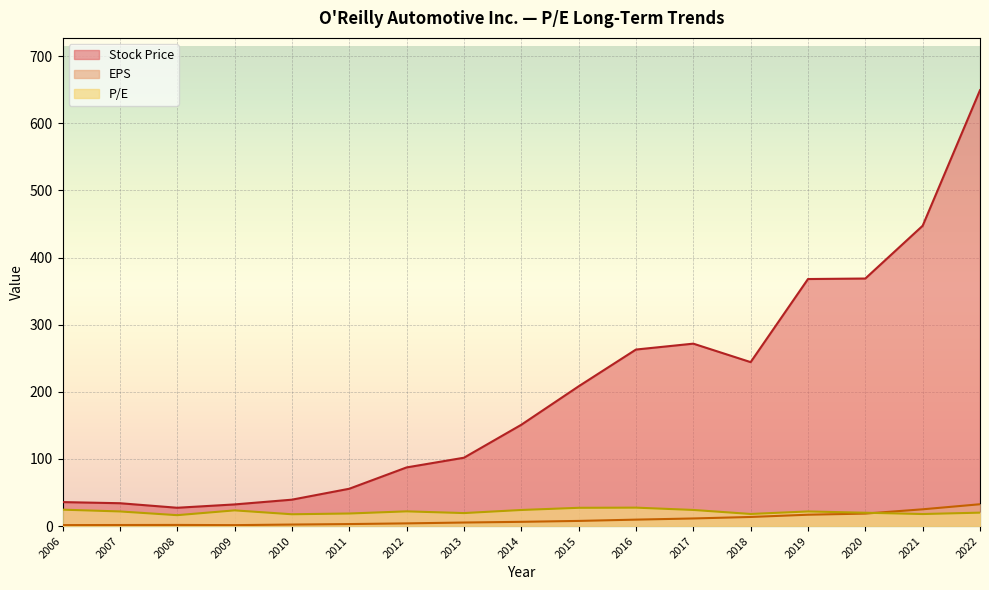

True or false: P/E and Stock Price cross at least once.

False